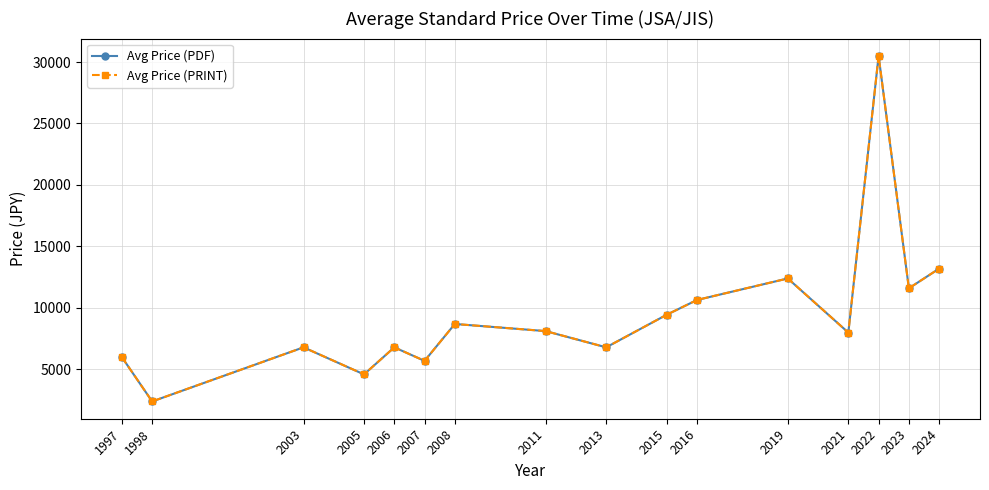

Is this an area chart (filled region under the line)?

No